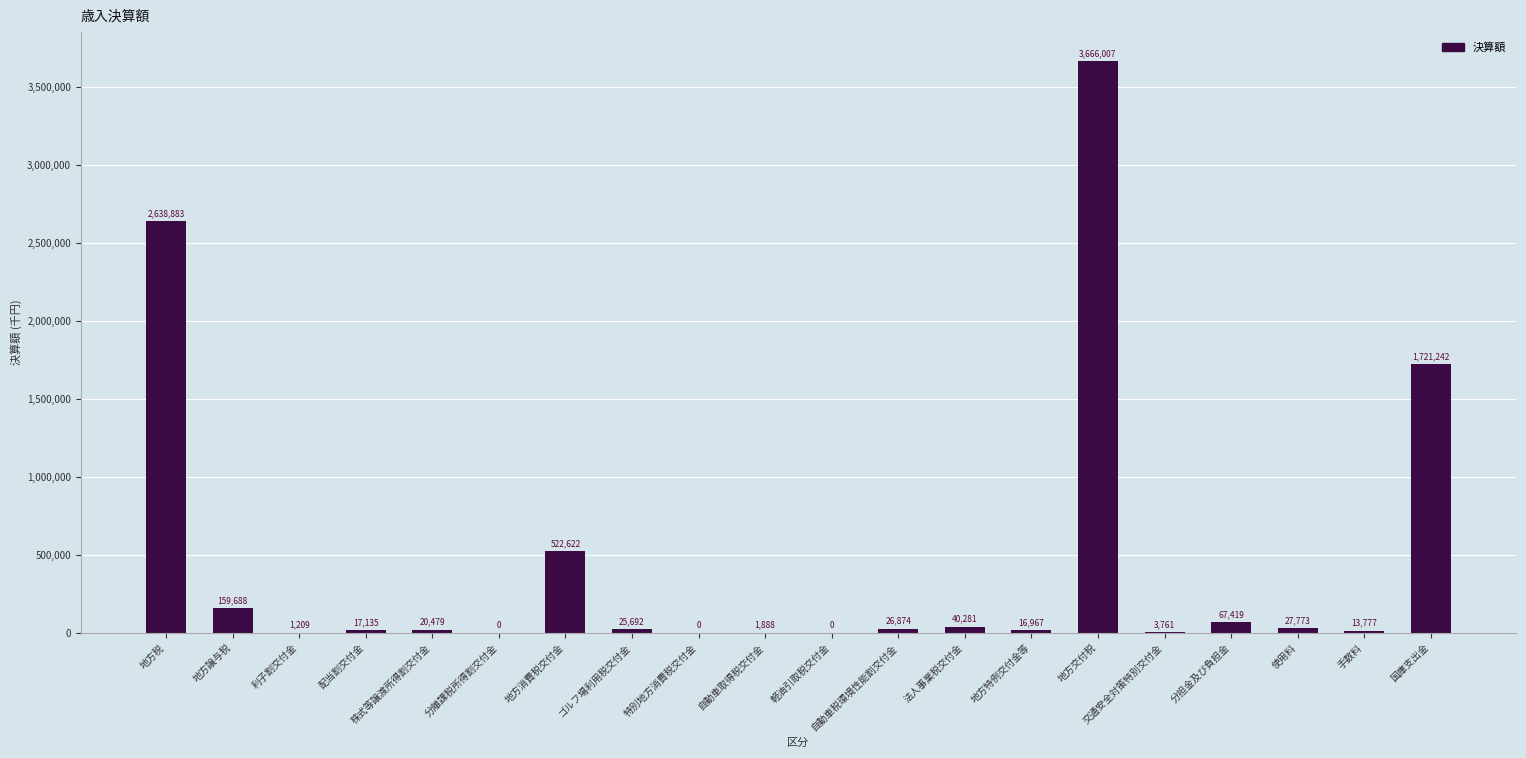

The value at 国庫支出金 is 942396. True or false?

False